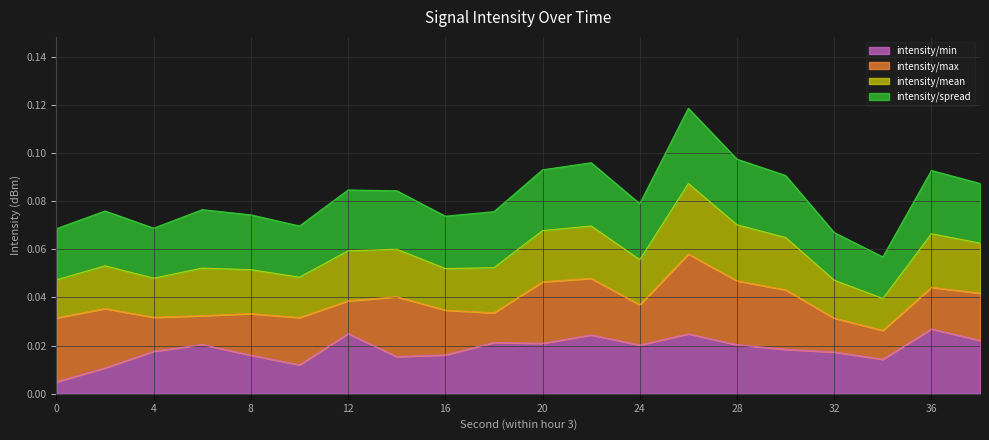

In intensity_mean, how many points are higher than both neighbors (excluding endpoints)?

6